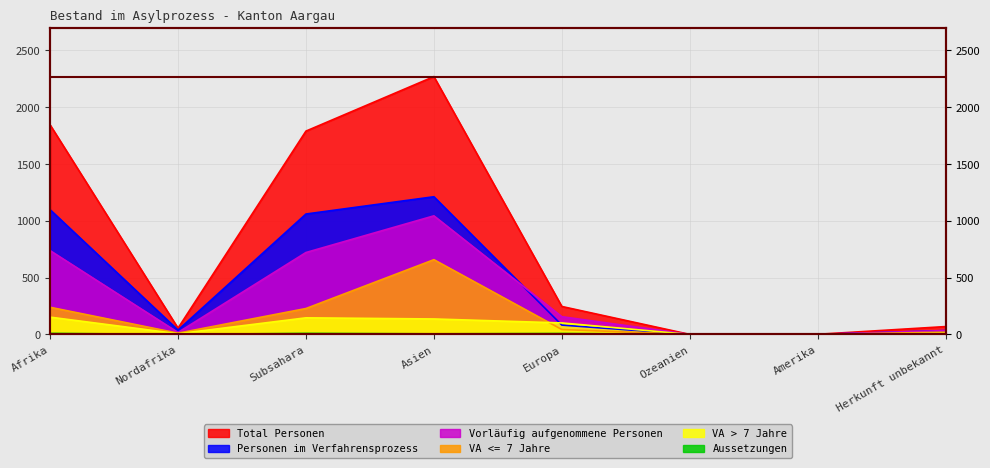

True or false: Personen im Verfahrensprozess has a value of 1098 at Afrika.

True